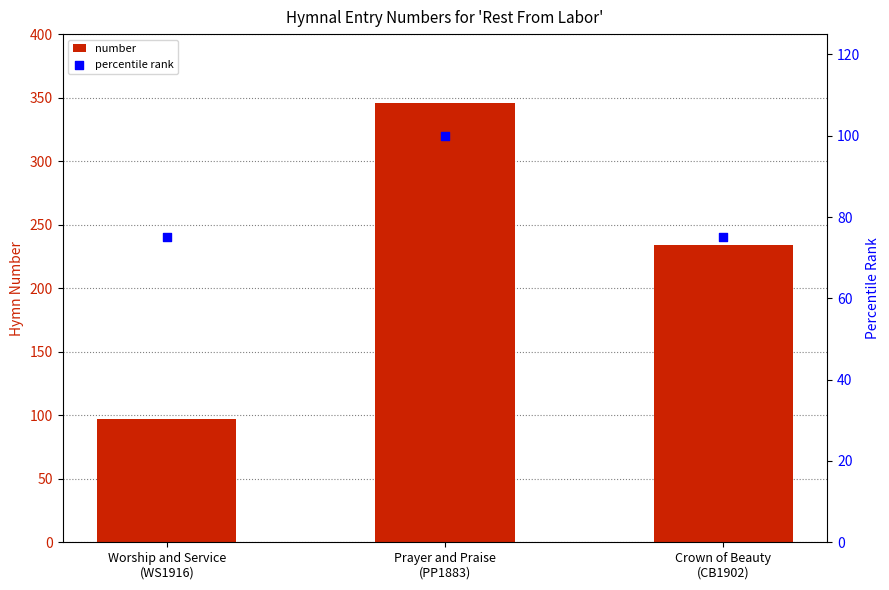

Which series has the largest total across all categories?

number